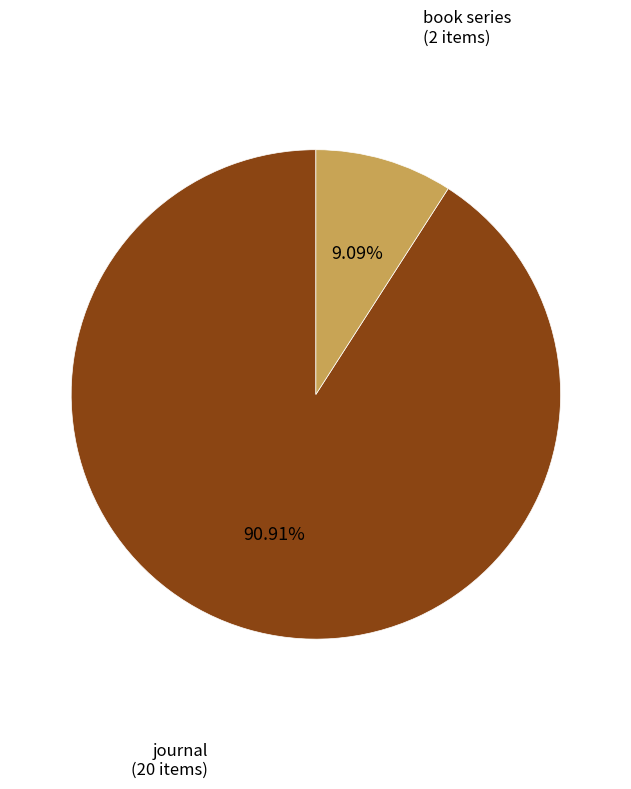

Does any single category account for the majority?

Yes